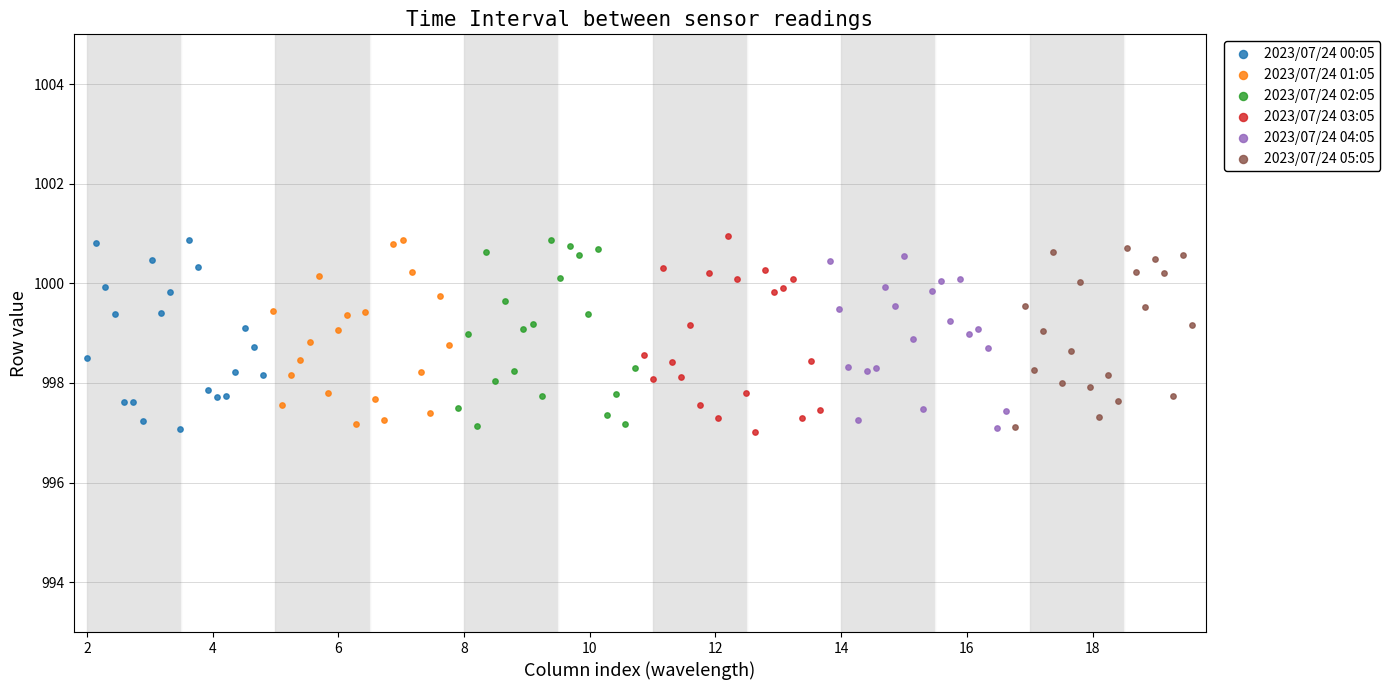

What are all the series names shown in the legend?

2023/07/24 00:05, 2023/07/24 01:05, 2023/07/24 02:05, 2023/07/24 03:05, 2023/07/24 04:05, 2023/07/24 05:05